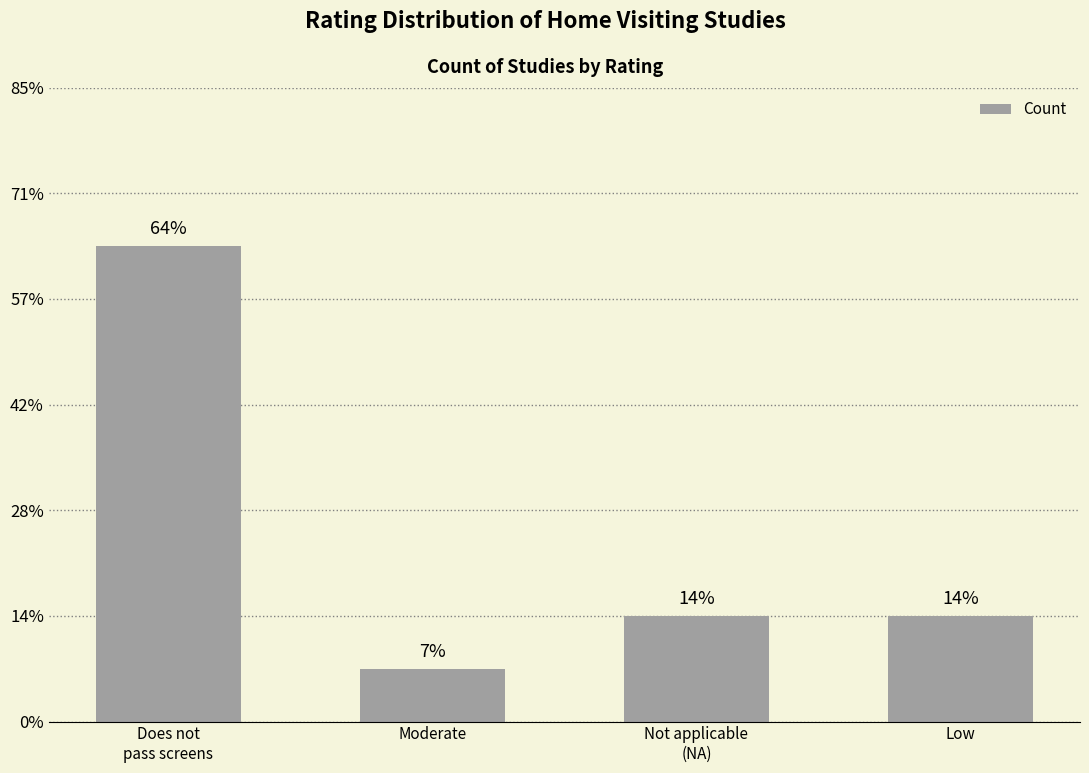

Are the bars horizontal?

No